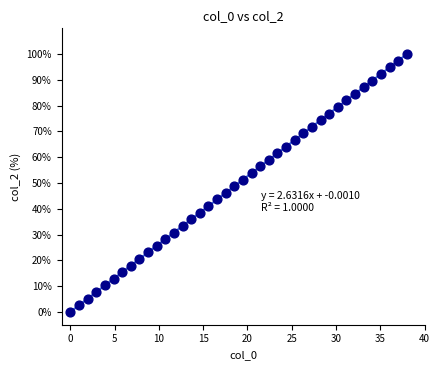

What is the range of X values (max minus min)?

38.0